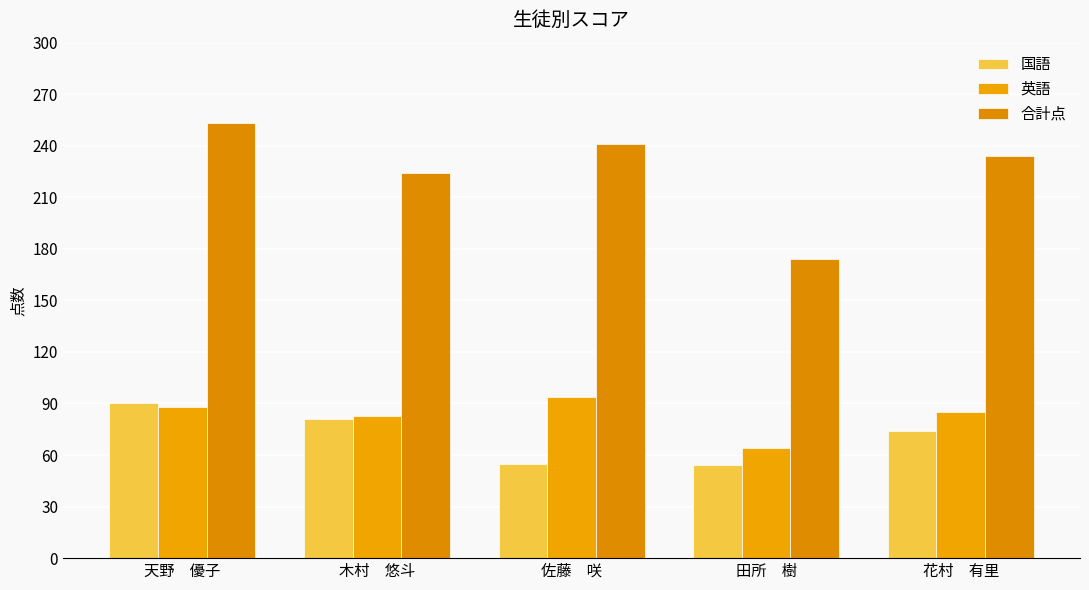

What is the minimum value shown in the chart?

54